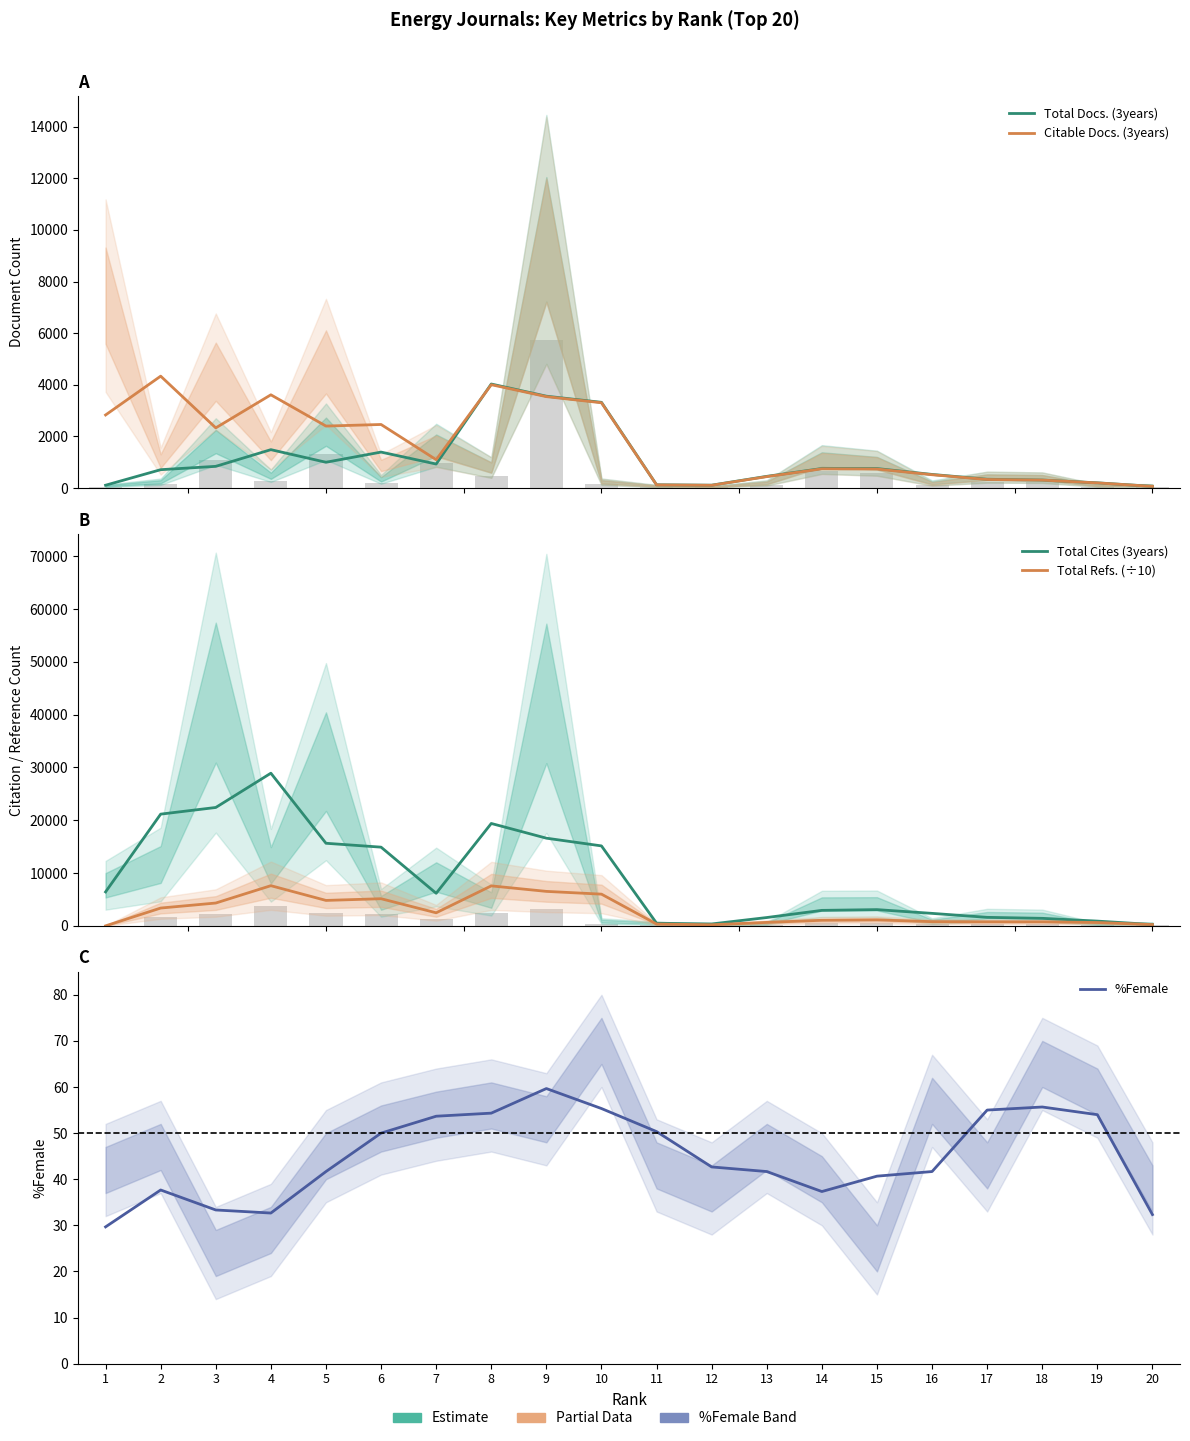

The value of Total Docs. (3years) at 9 is 3560.7. True or false?

True